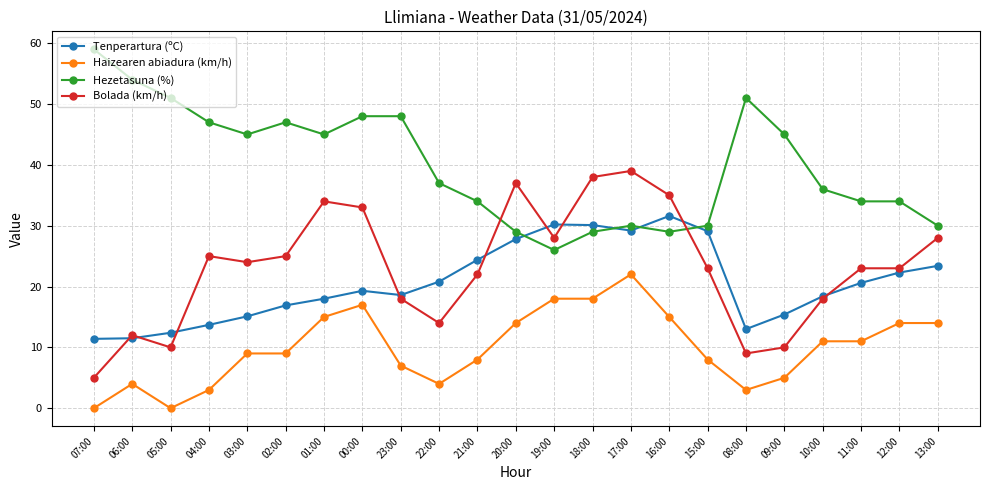

What is the difference between the Tenperartura (ºC) values at 09:00 and 18:00?

14.7